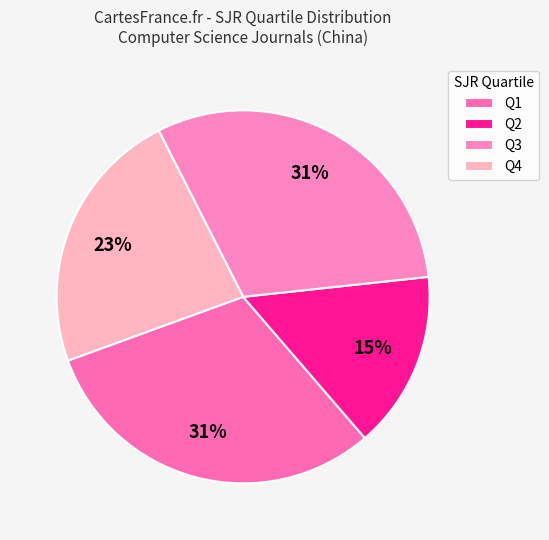

To the nearest percent, what is the combined percentage of Q3 and Q2?

46%